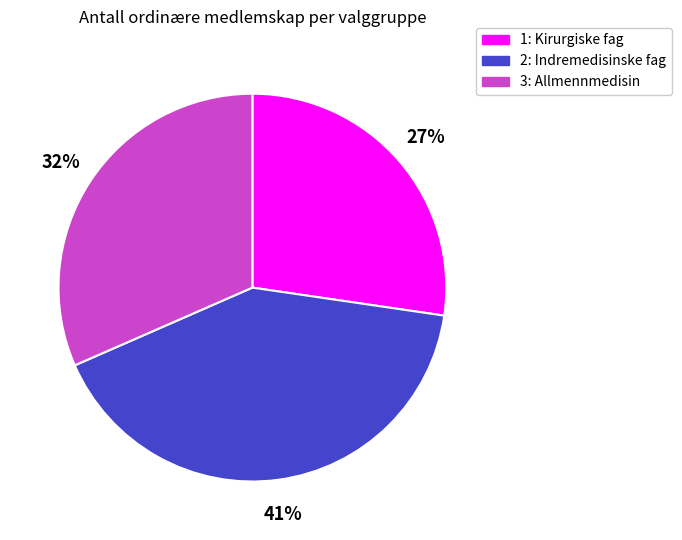

How many segments does this pie chart have?

3